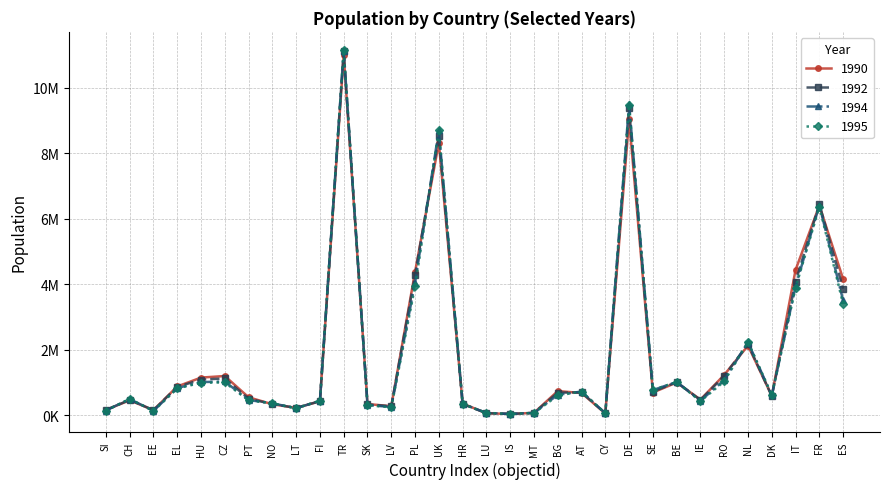

Does the chart have visible grid lines?

Yes